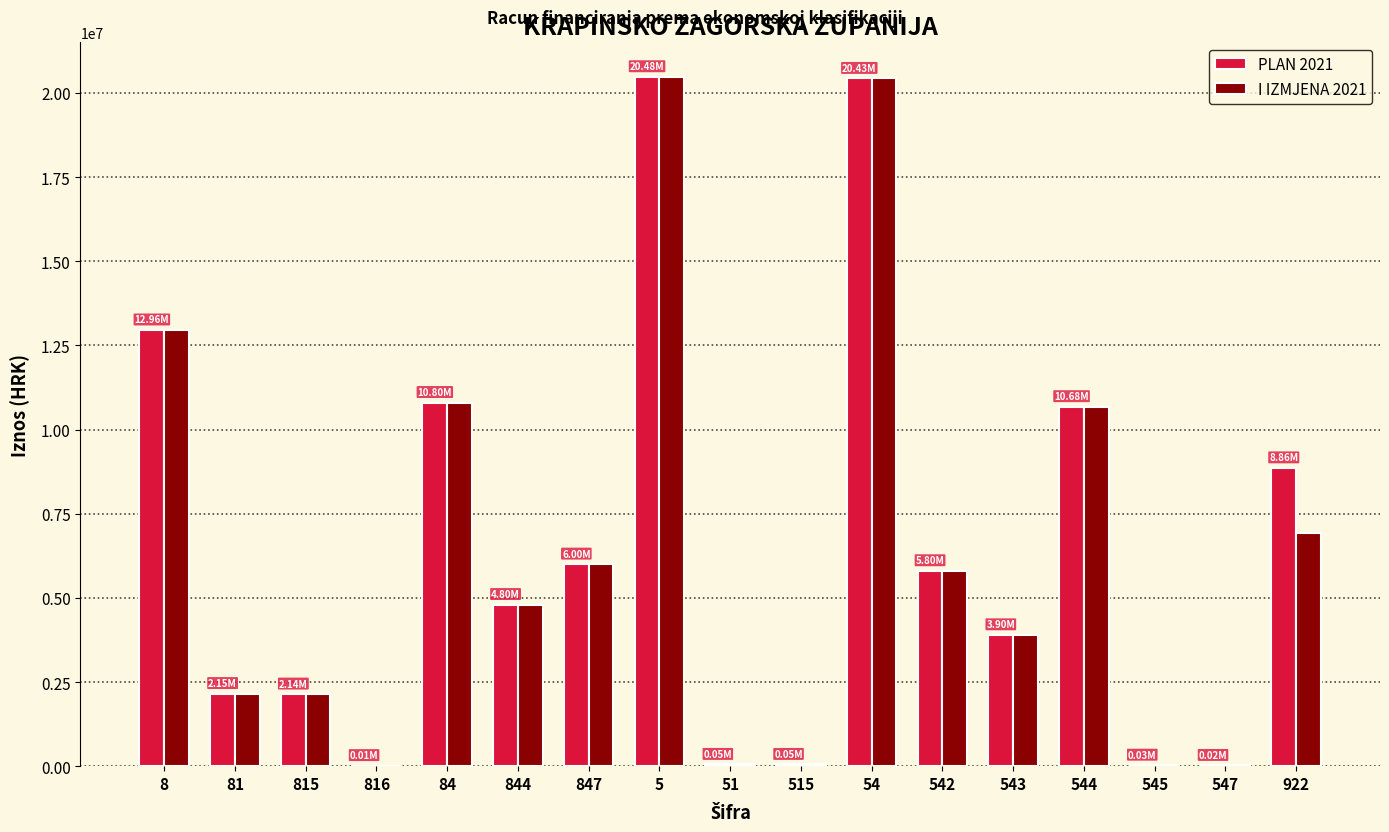

Is the value of I IZMJENA 2021 at 81 greater than the value of PLAN 2021 at 922?

No